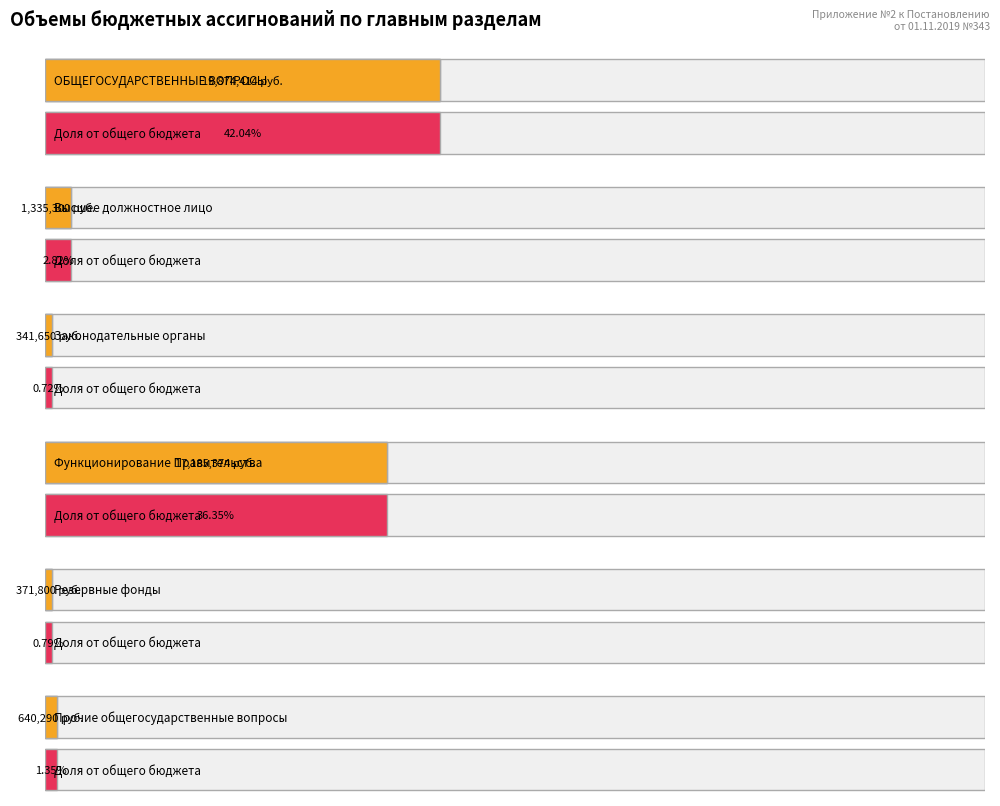

Which label corresponds to the smallest value in the chart?

Функционирование законодательных органов